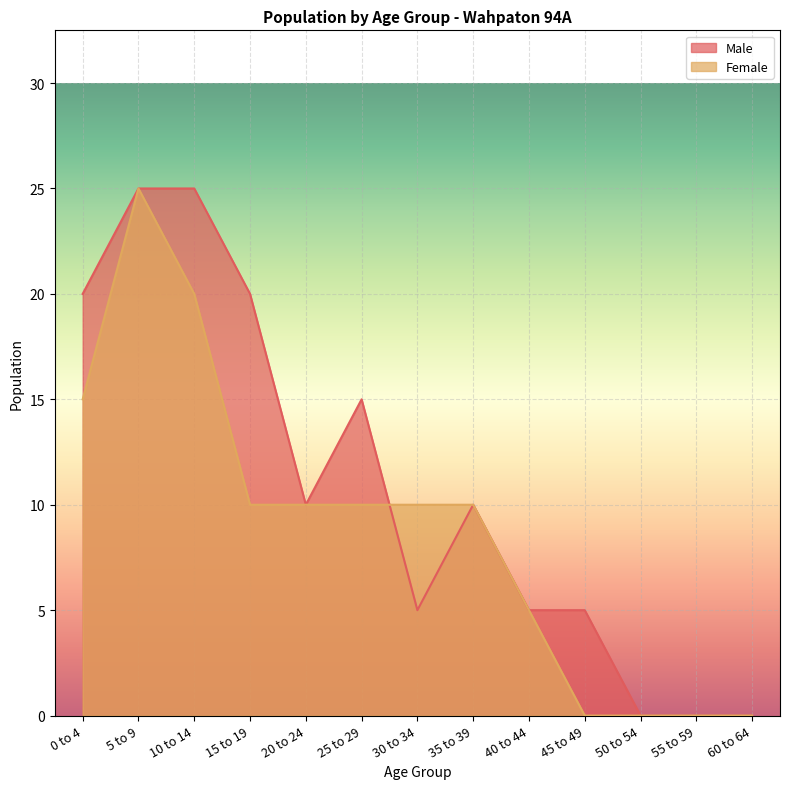

Count the number of categories in the chart.

13